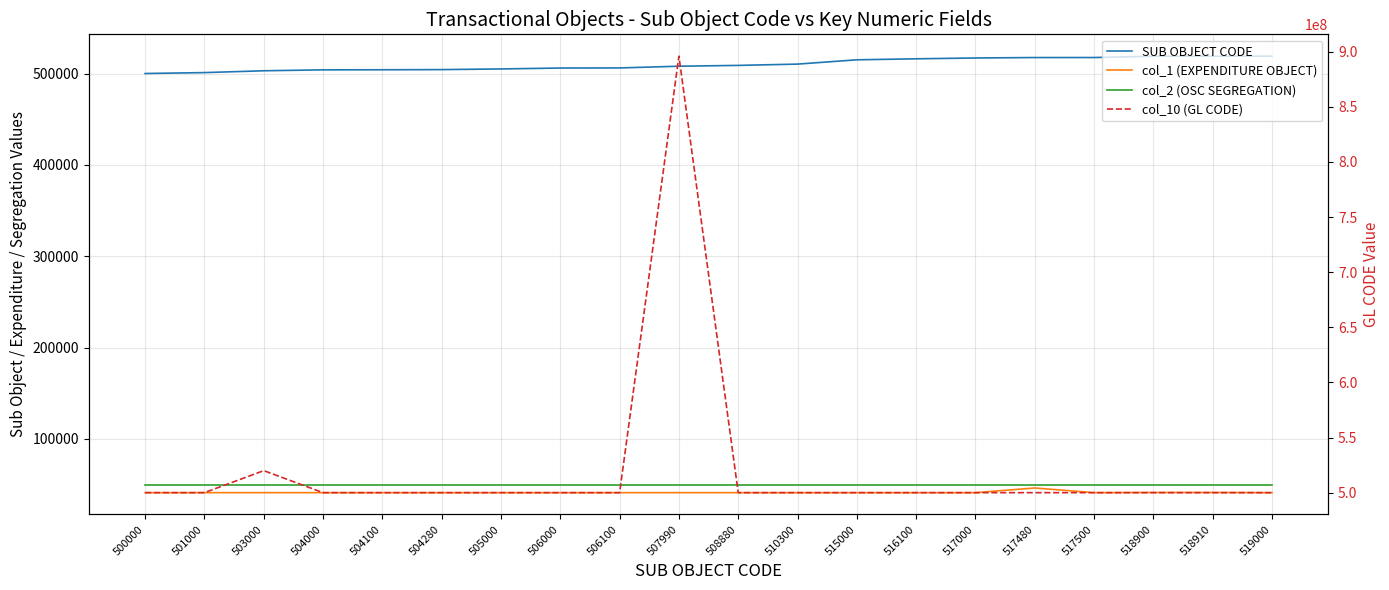

What is the value of the col_2 (OSC SEGREGATION) point at the 18th from the left?

50010